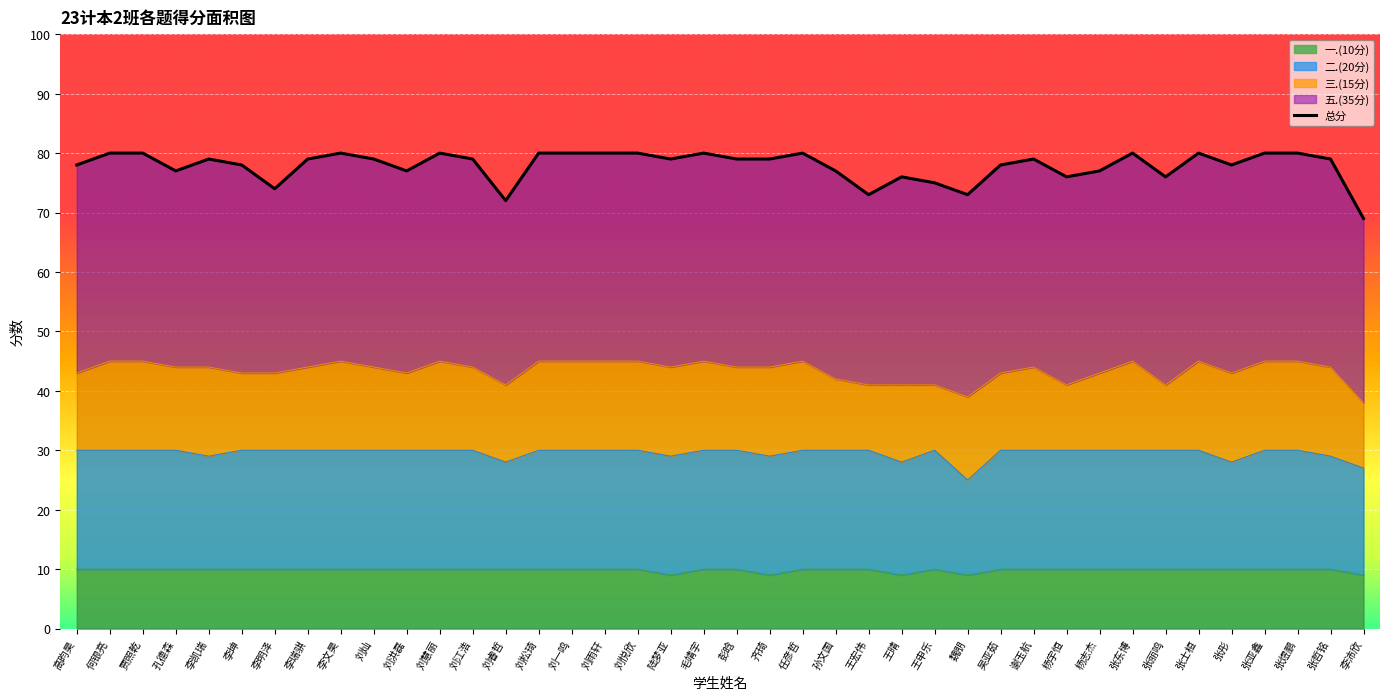

What is the sum of all values?

3115